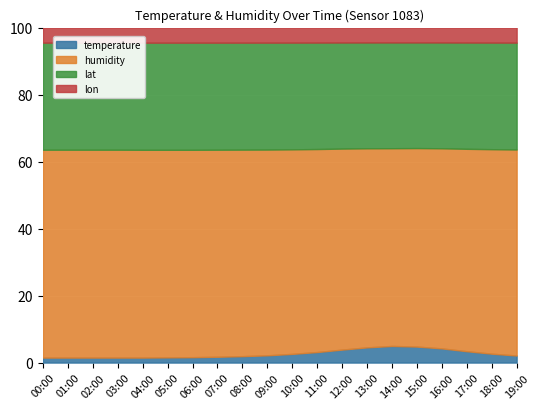

Which category has the highest value in the temperature series?

14:00